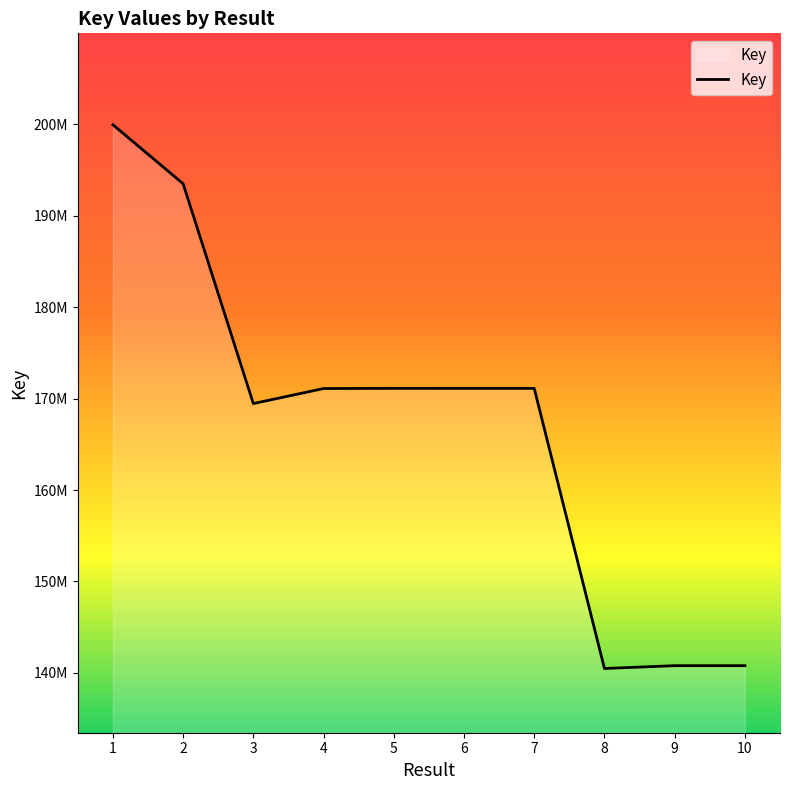

Is this an area chart (filled region under the line)?

Yes